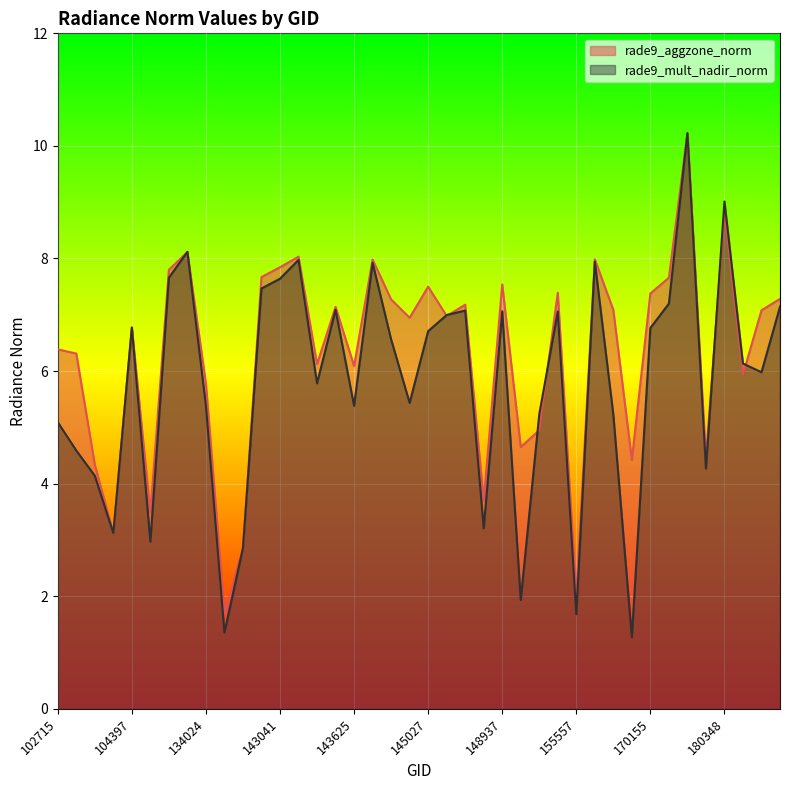

The rade9_aggzone_norm series shows 1.4 at 169250. True or false?

False